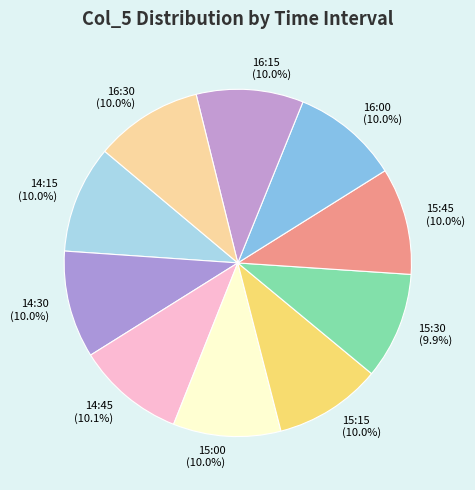

What is the ratio of the value at 16:00 to the value at 14:45?

1.0